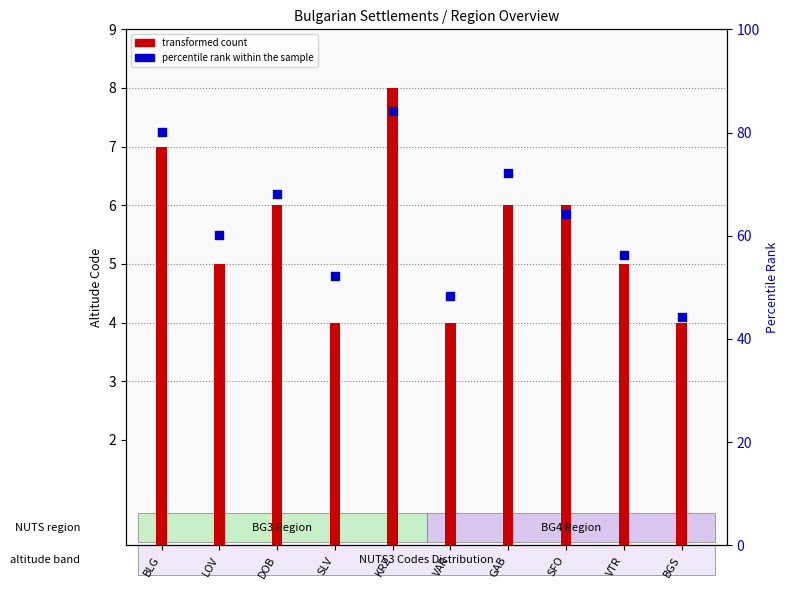

Is the value of transformed count at VTR greater than the value of percentile rank within the sample at BGS?

Yes